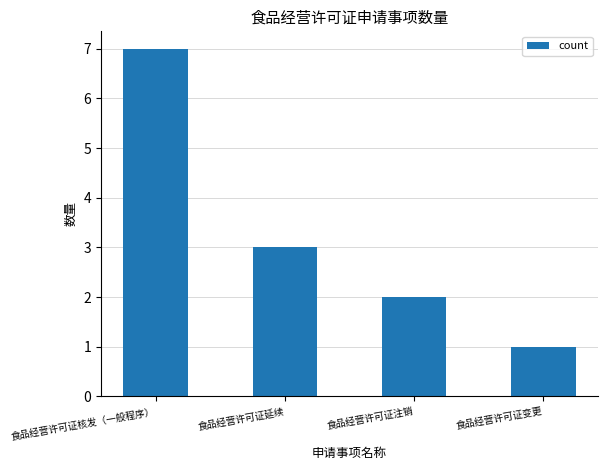

The value at 食品经营许可证延续 is 1. True or false?

False